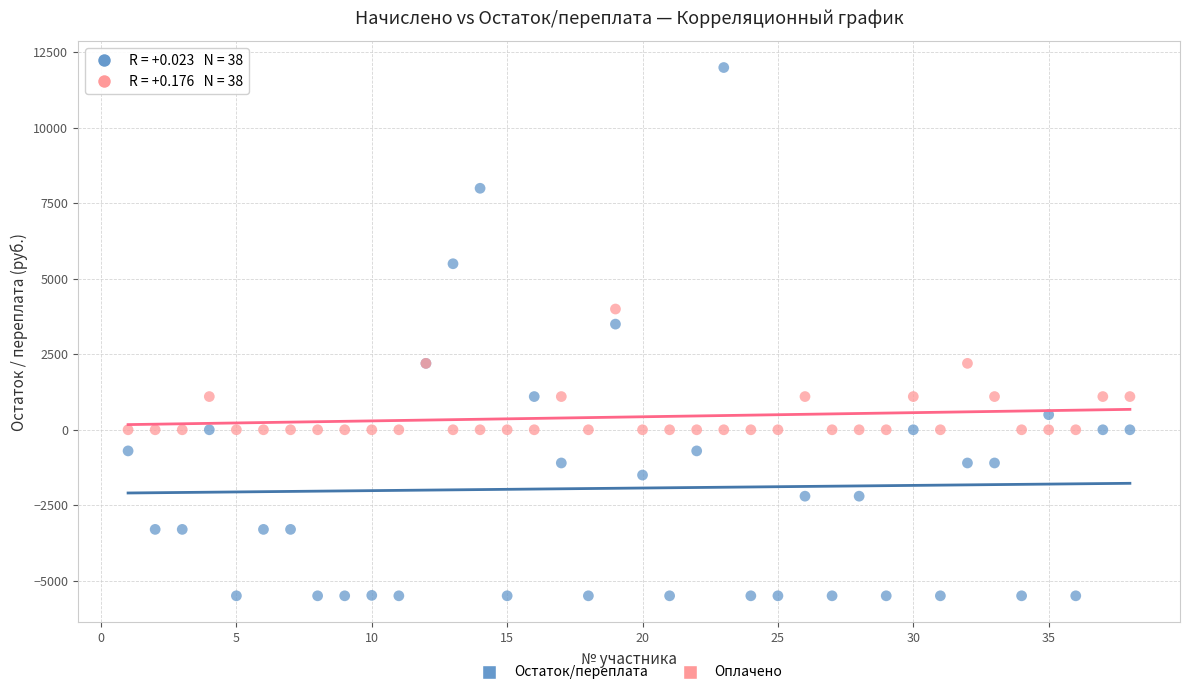

Which series has the widest spread of Y values?

Остаток/переплата